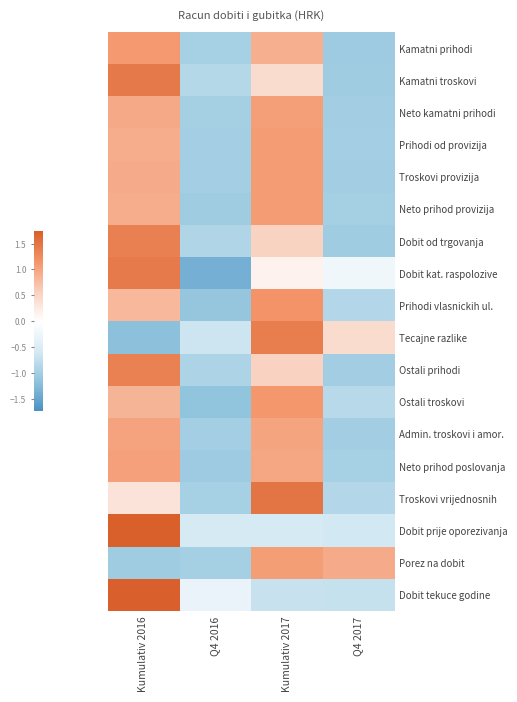

What is the smallest value displayed?

-1.4